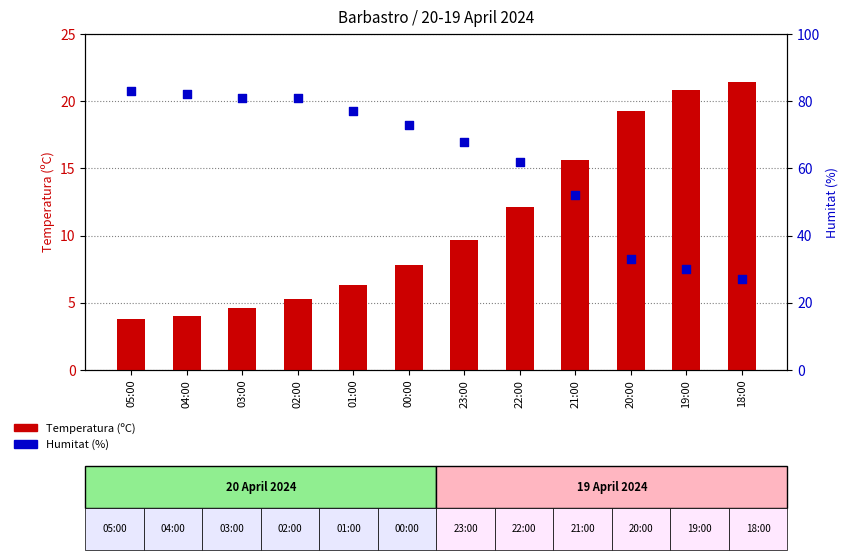

Which series has the largest total across all categories?

Humitat (%)